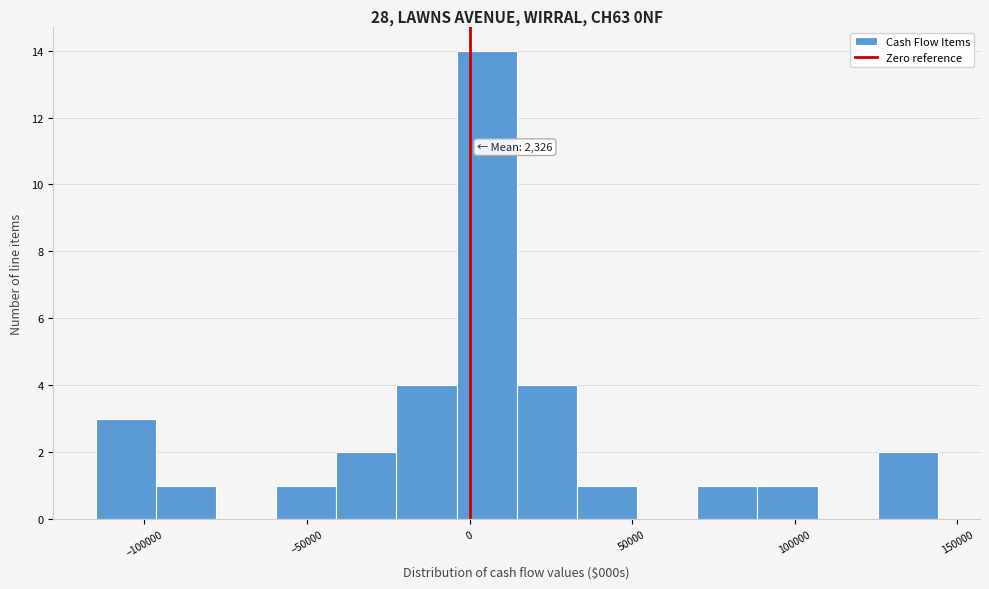

Around what value on the x-axis is the tallest bar? Give the approximate position of its centre, as read against the axis.

5000